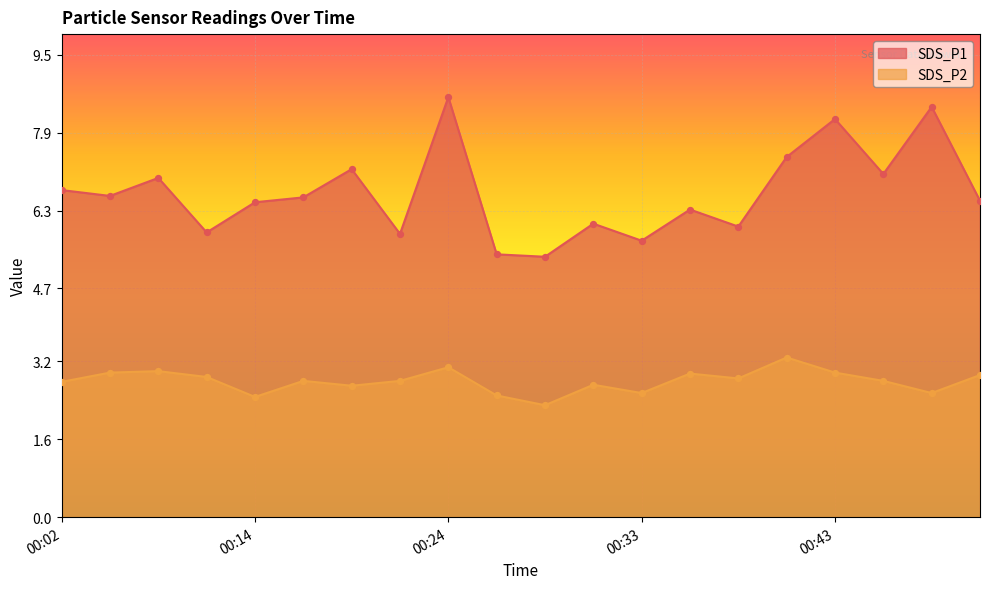

Is the value of SDS_P1 at 2023/04/22 00:31:22 greater than the value of SDS_P2 at 2023/04/22 00:04:28?

Yes